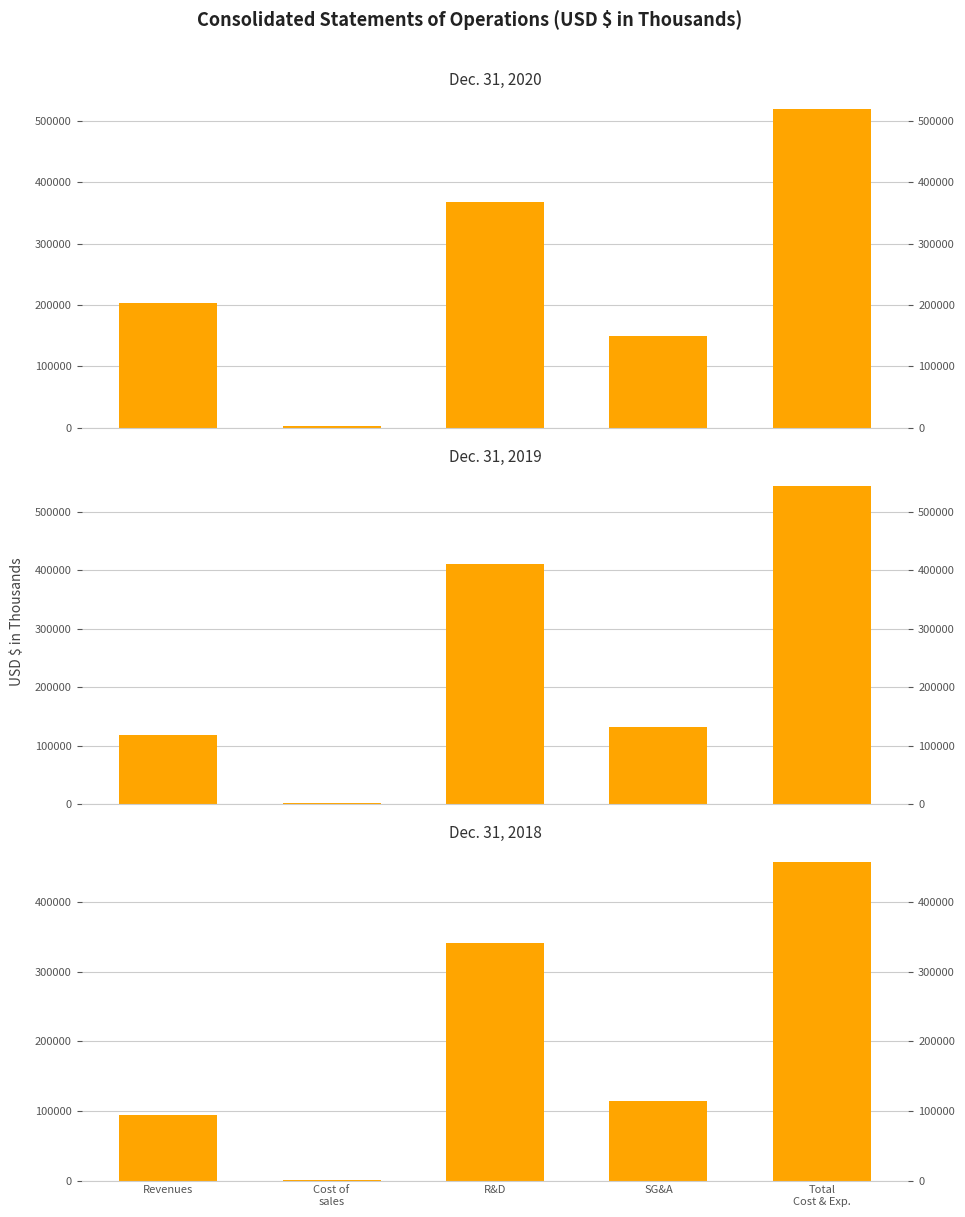

What is the highest value of the Dec. 31, 2018 series?

456866